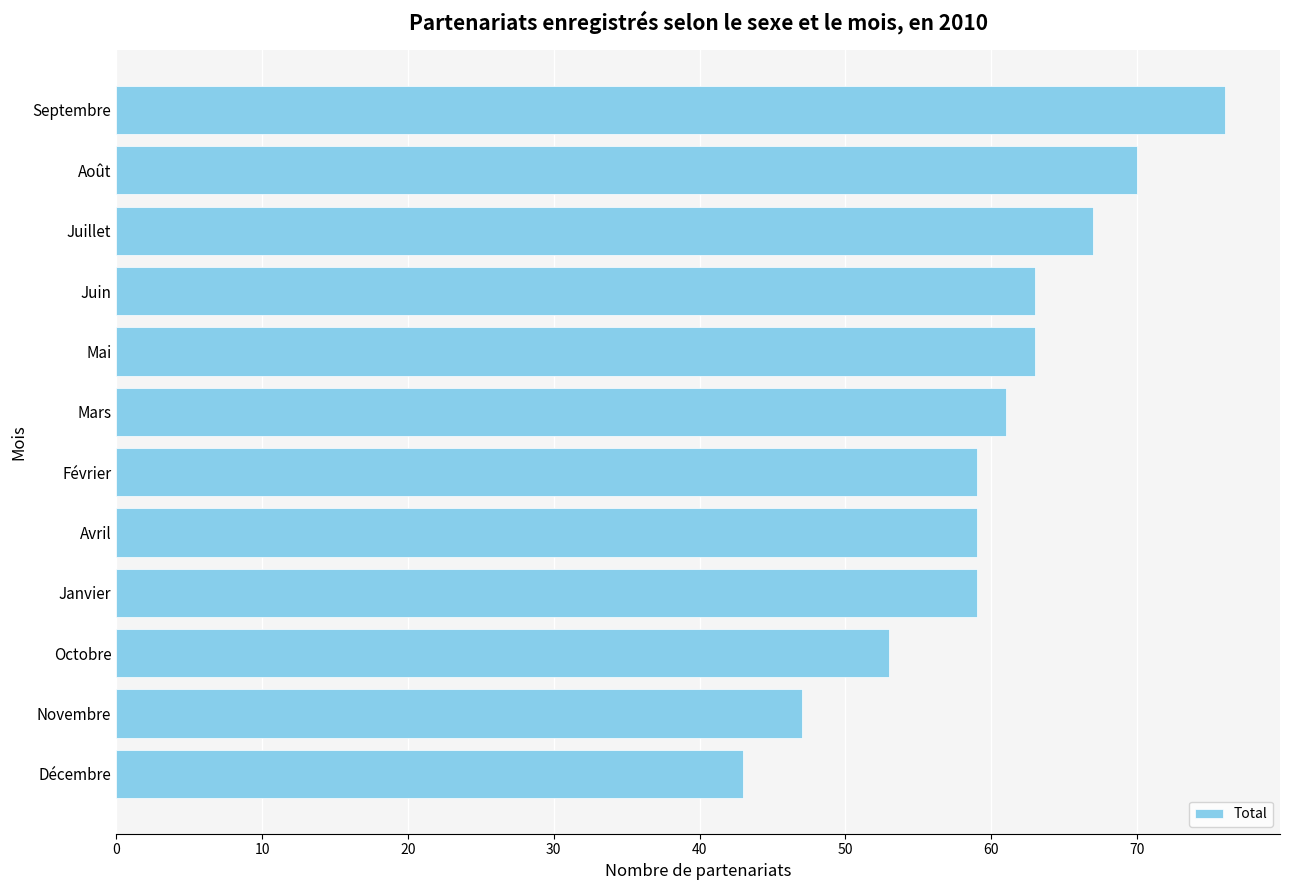

What is the difference between the maximum and minimum values?

33